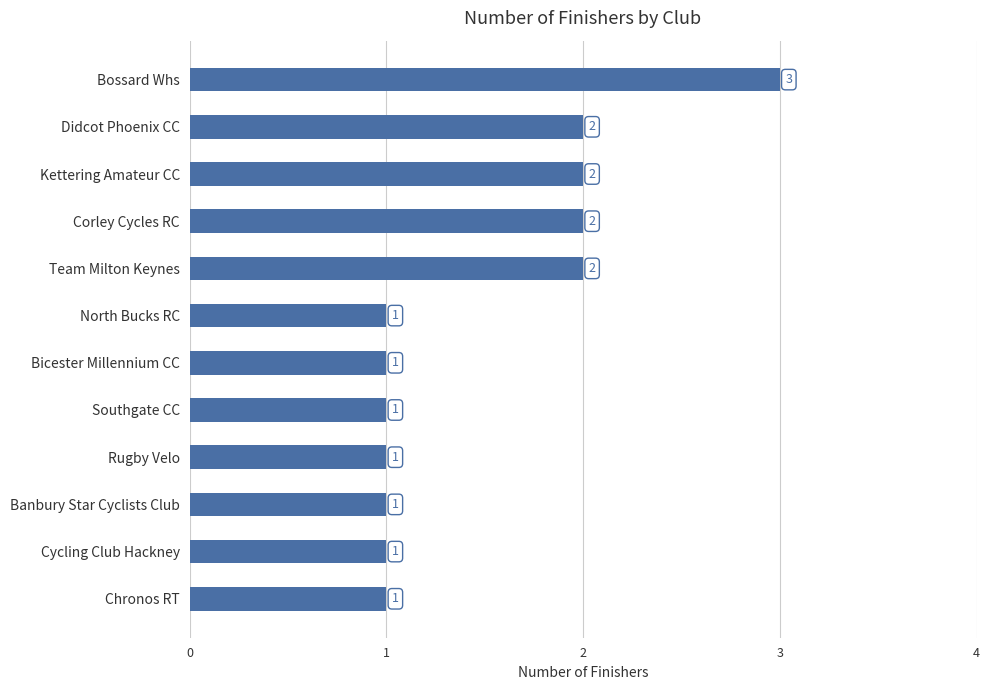

Which label corresponds to the largest value in the chart?

Bossard Whs